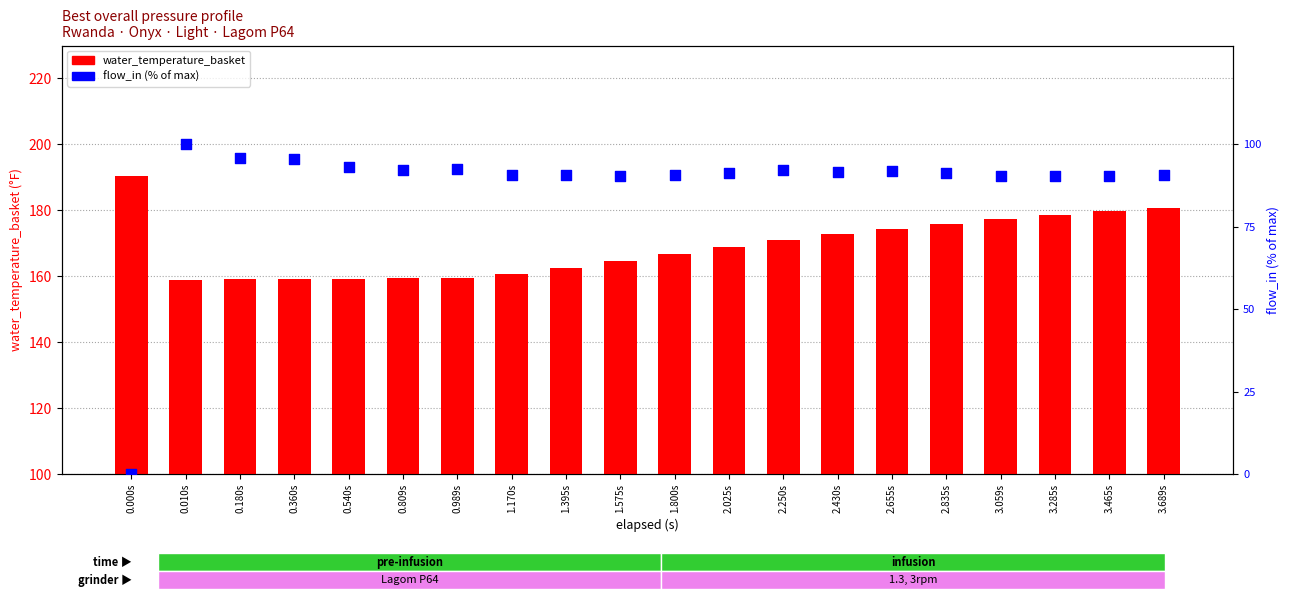

What are all the series names shown in the legend?

water_temperature_basket, flow_in (% of max)